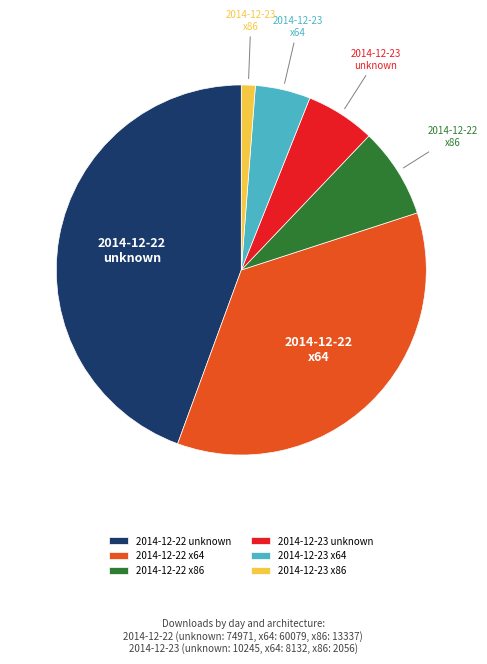

Which category has the biggest portion of the pie?

2014-12-22 unknown